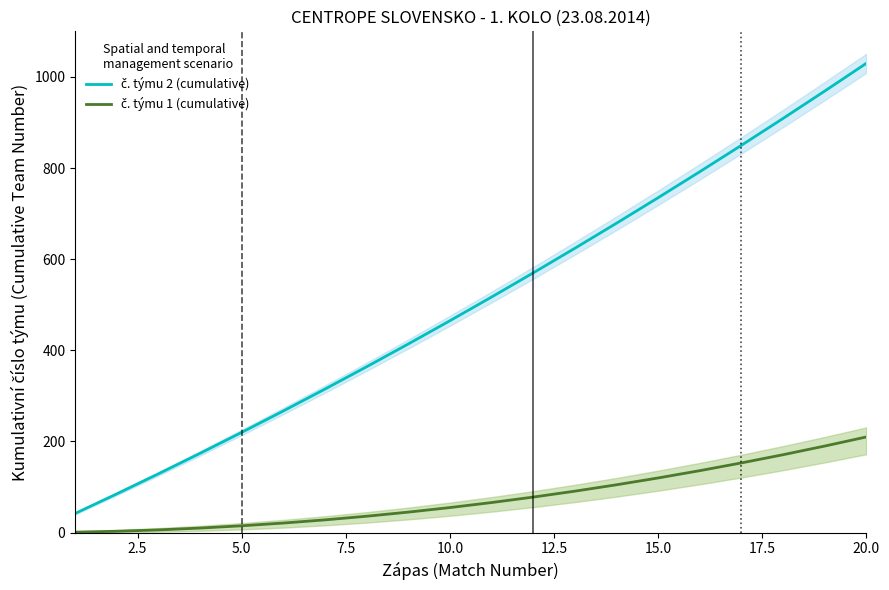

What is the average value of the č. týmu 1 (cumulative) series?

77